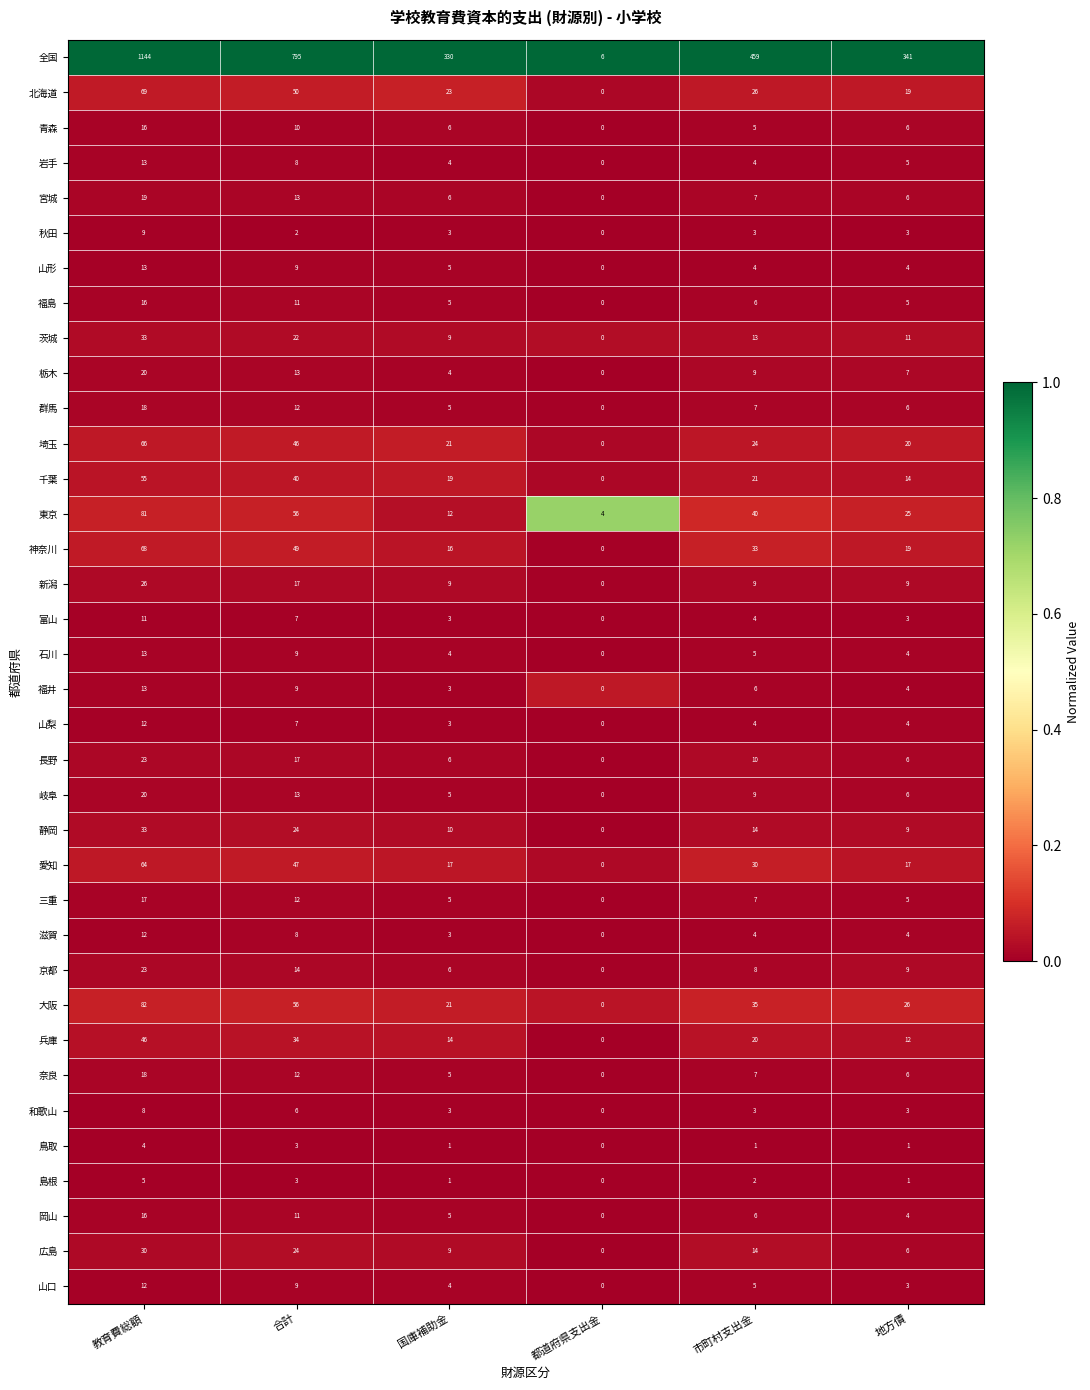

Count the 島根 values in the range 1 to 3.

4